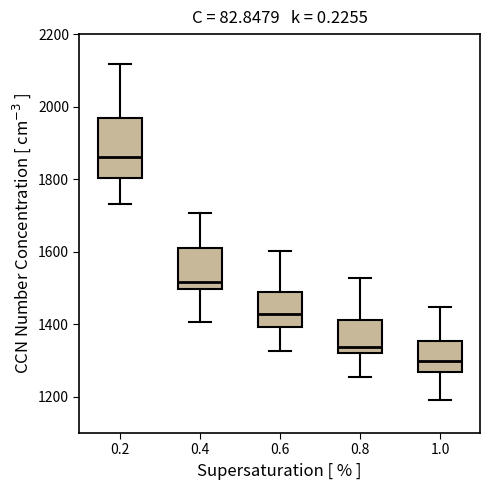

Reading left to right, transcribe this box plot: for each box, give where its median line is, the range the box spans, and where its two whiskers end, as read against the y-axis. The values are not printed on the chart, so give them approximately, as read against the axis.

0.2: median 1860, box 1800 to 1960, whiskers 1740 to 2120
0.4: median 1520, box 1500 to 1620, whiskers 1400 to 1700
0.6: median 1420, box 1400 to 1480, whiskers 1320 to 1600
0.8: median 1340, box 1320 to 1420, whiskers 1260 to 1520
1.0: median 1300, box 1260 to 1360, whiskers 1200 to 1440